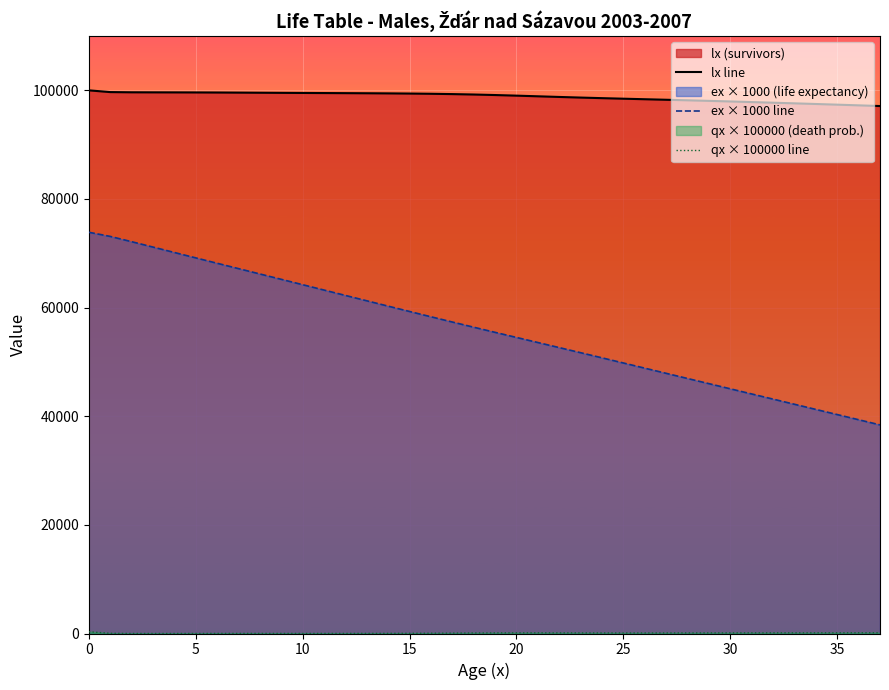

True or false: lx line and ex × 1000 line cross at least once.

False